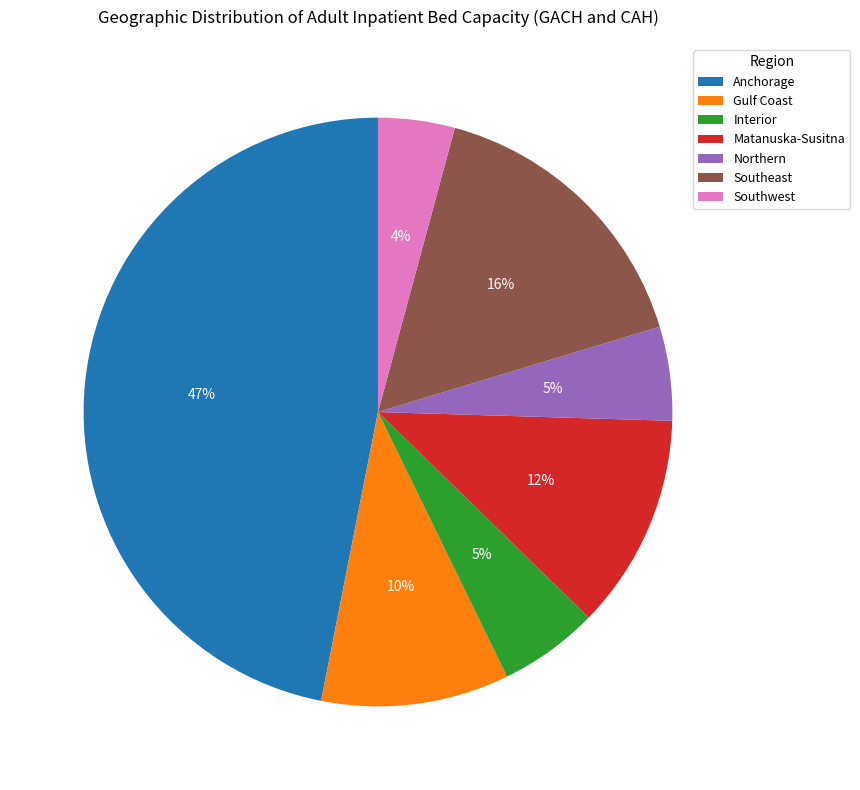

The Southwest slice represents 4% of the pie. True or false?

True